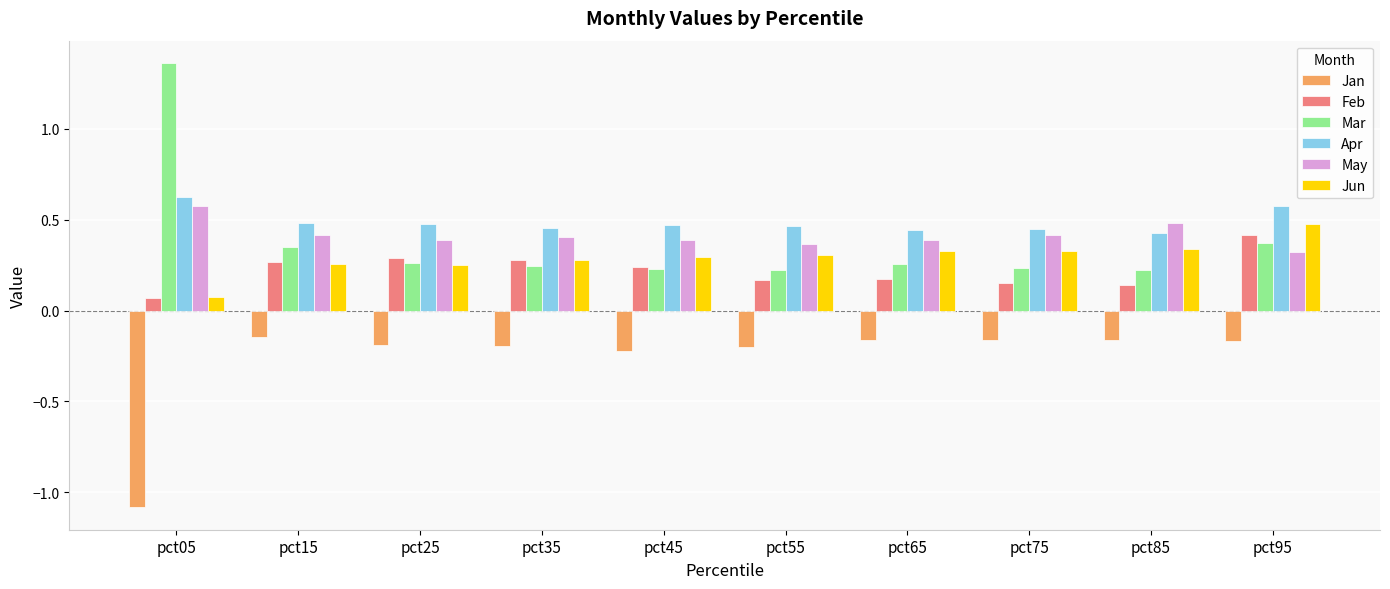

What is the average value of the Jan series?

-0.3